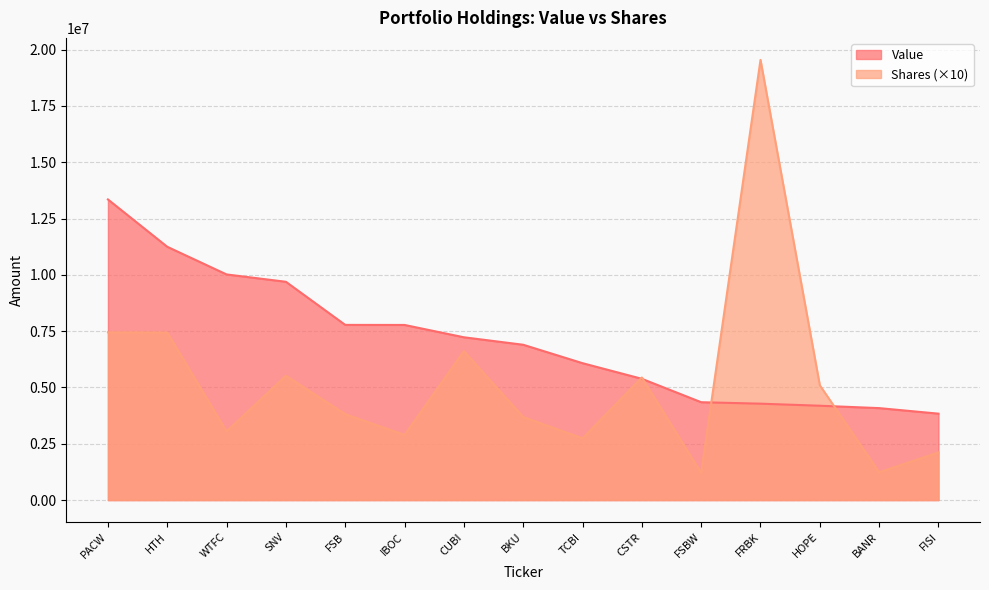

Reading left to right, transcribe all the data shown in this chart.

Value: PACW=13348000	HTH=11246000	WTFC=10018000	SNV=9692000	FSB=7778000	IBOC=7775000	CUBI=7228000	BKU=6896000	TCBI=6078000	CSTR=5384000	FSBW=4345000	FRBK=4280000	HOPE=4189000	BANR=4083000	FISI=3837000
Shares or principal amount: PACW=7448790	HTH=7437930	WTFC=3048650	SNV=5519420	FSB=3814490	IBOC=2892500	CUBI=6613280	BKU=3687950	TCBI=2741480	CSTR=5443650	FSBW=1206870	FRBK=19543430	HOPE=5096520	BANR=1235840	FISI=2115230